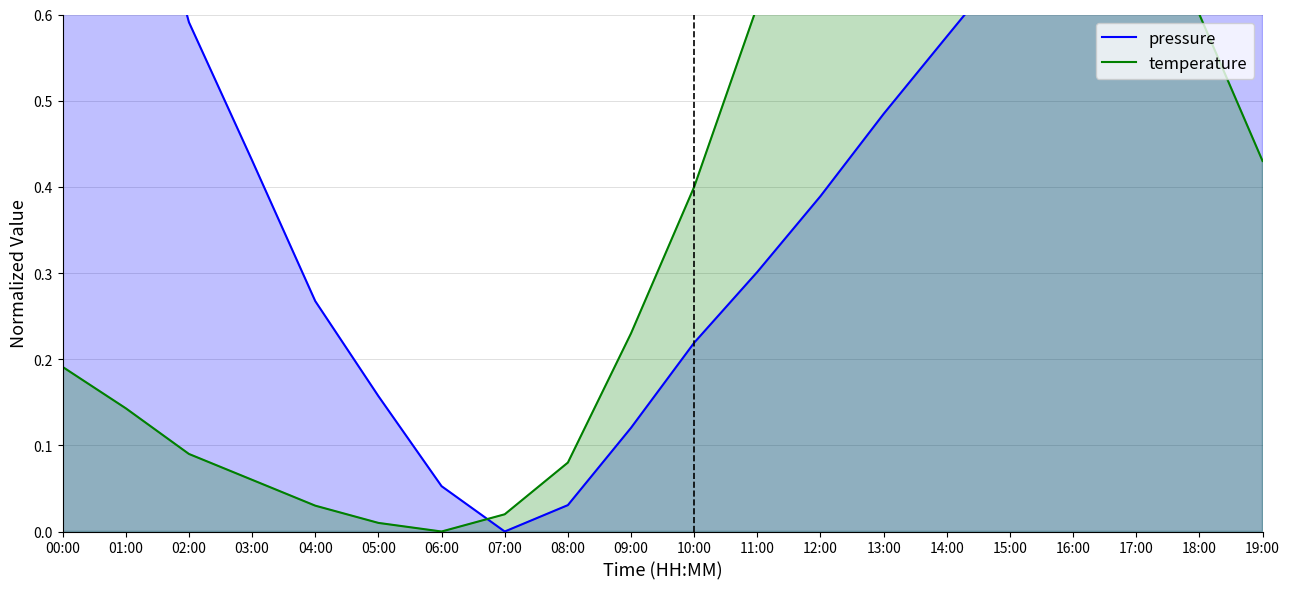

Where is the first local minimum for temperature?

06:00